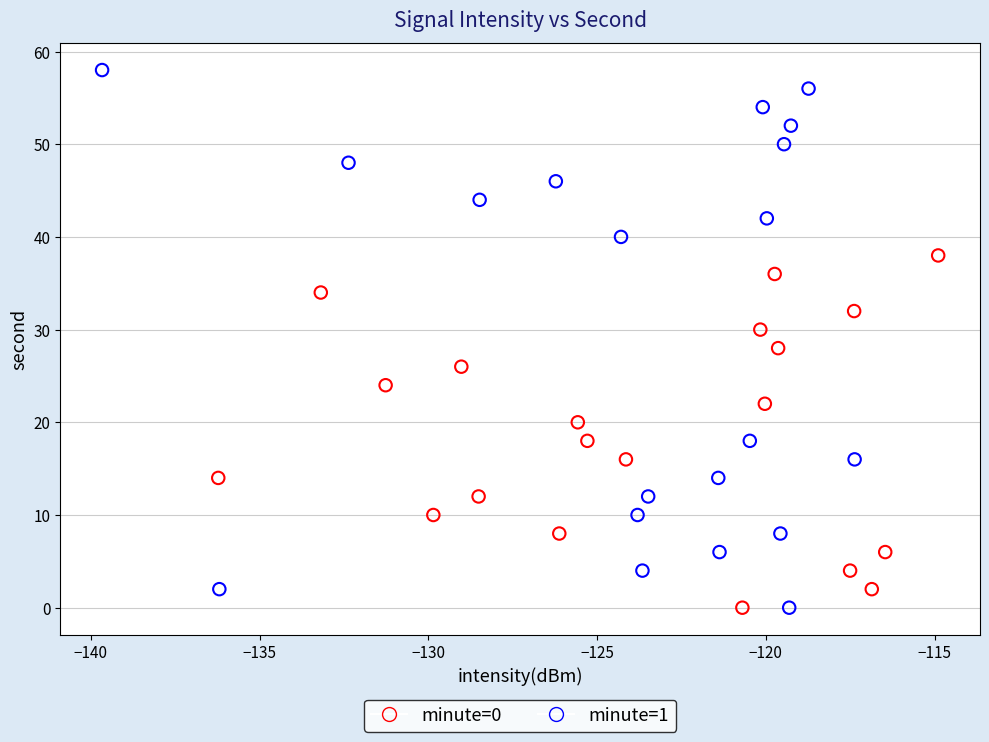

Which series has the largest Y range (max minus min)?

minute=1